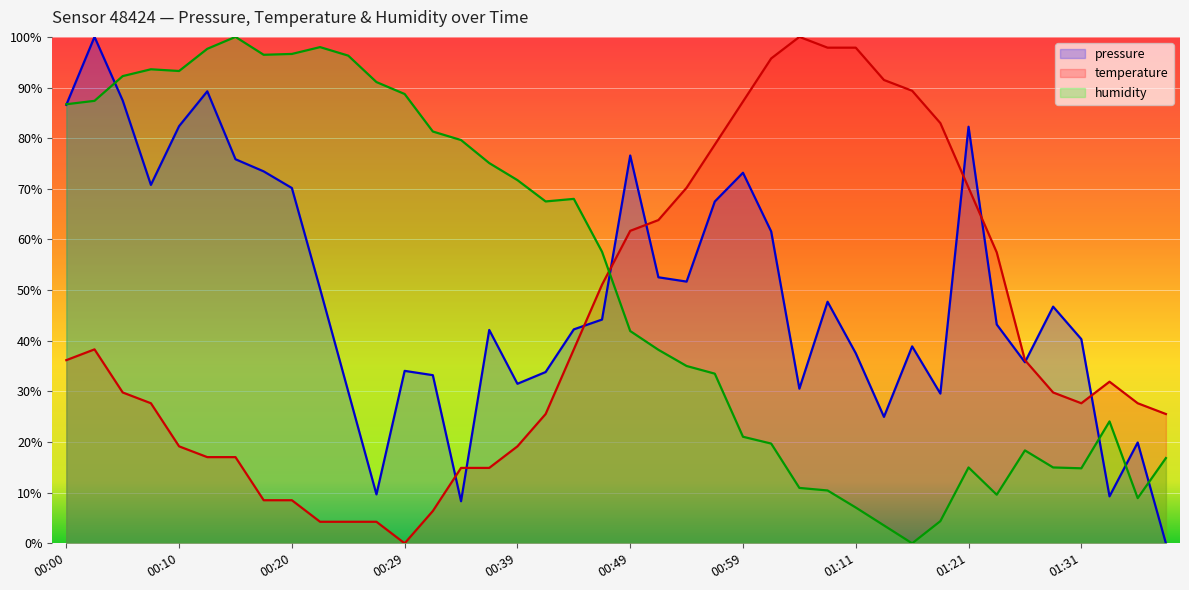

How many data points in pressure are less than 44?

20